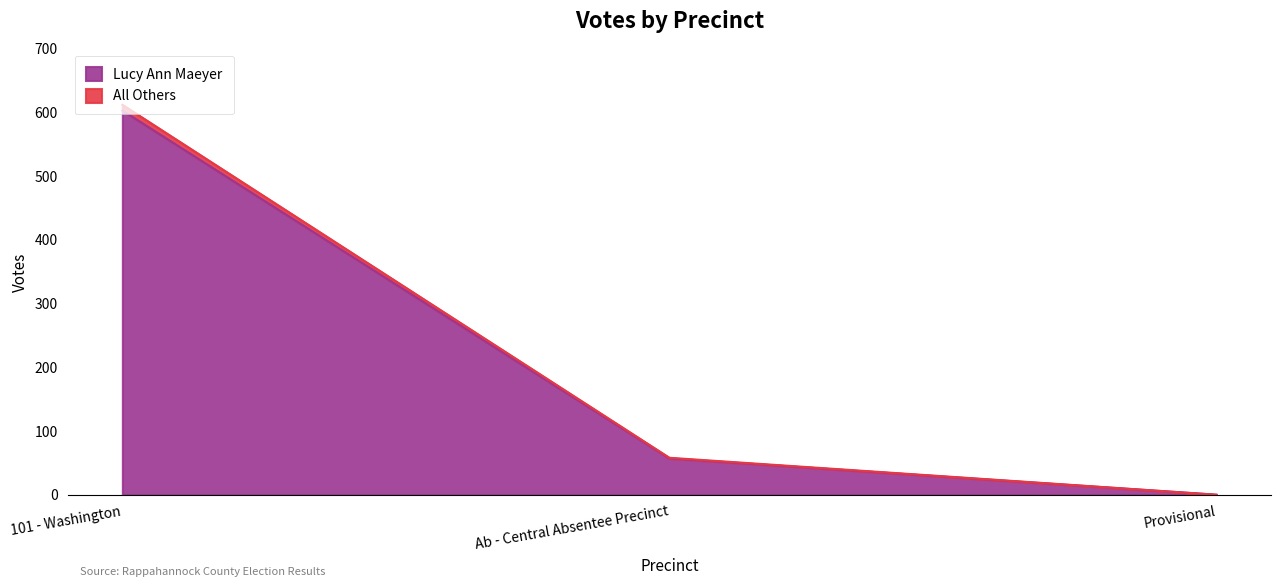

Does the chart display data point markers on the line(s)?

No